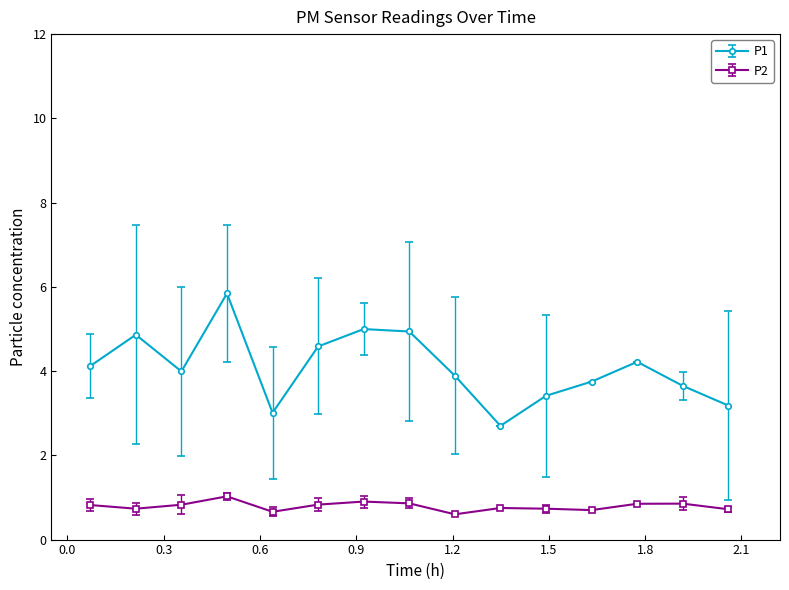

True or false: P2 and P1 cross at least once.

False